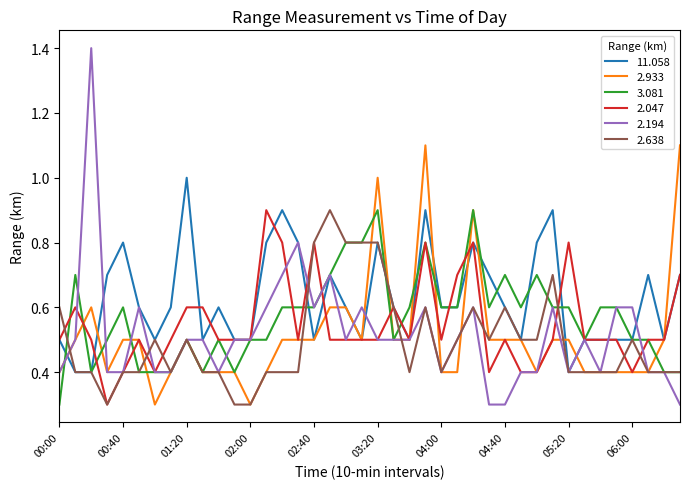

What is the smallest value displayed?

0.3